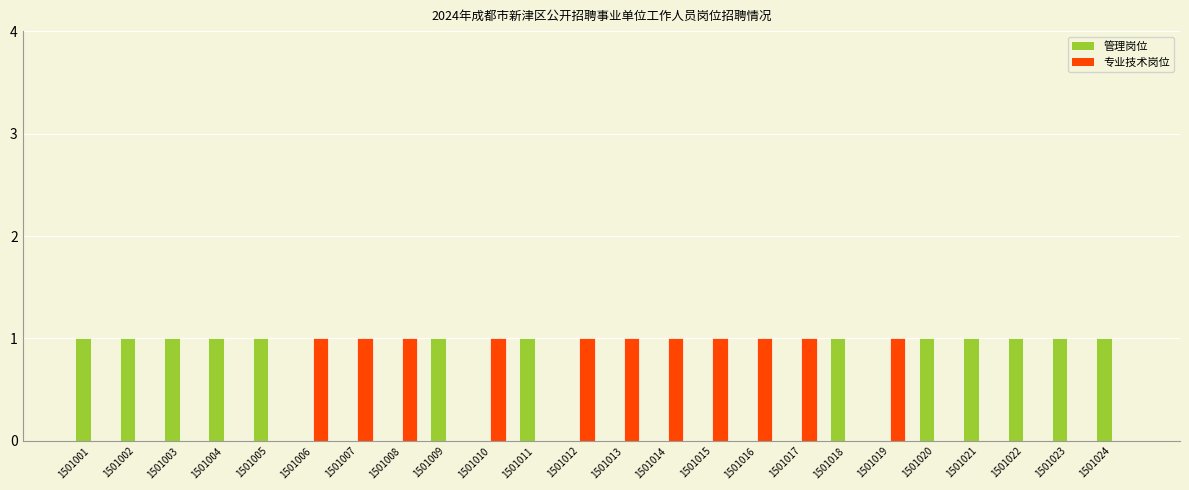

The value of 专业技术岗位 at 1501010 is 2. True or false?

False